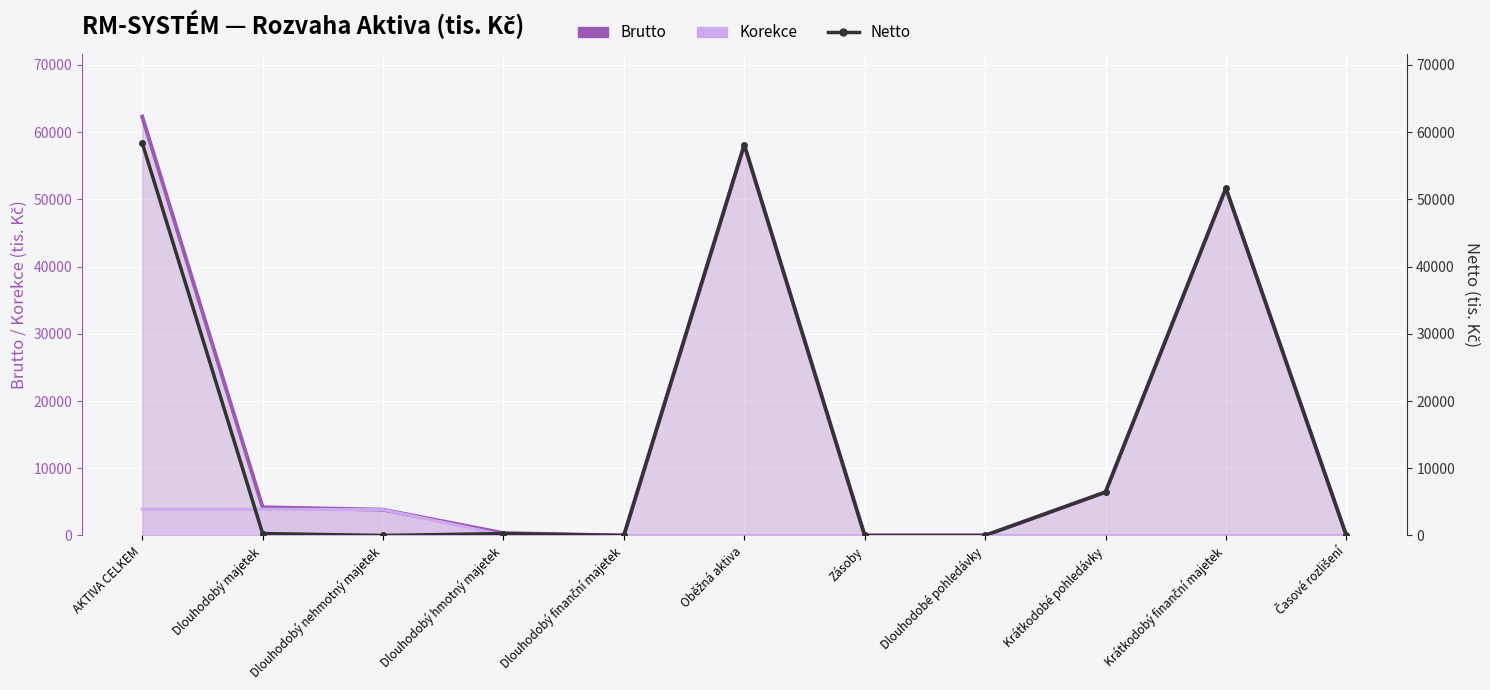

What value does the Korekce series have at Dlouhodobý hmotný majetek?

69